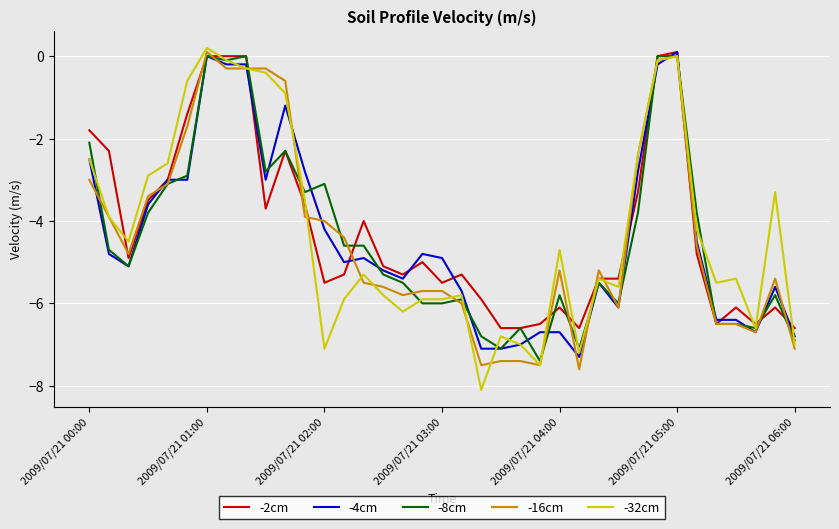

What is the smallest value displayed?

-8.1